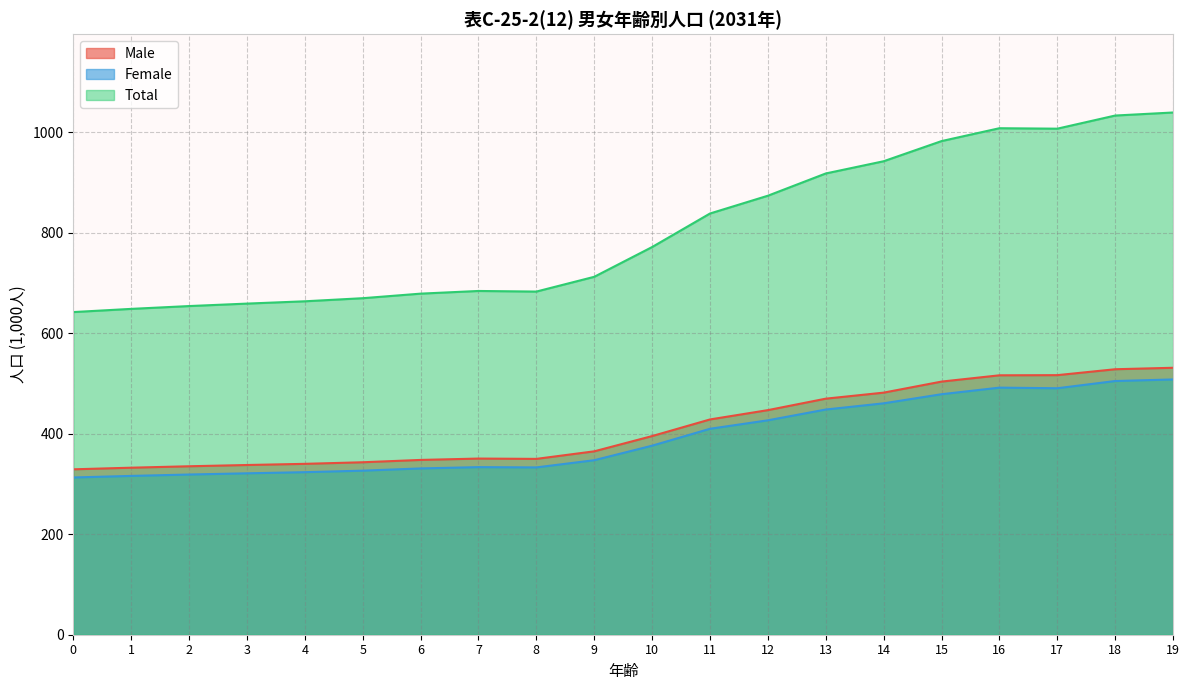

At how many categories does at least one series exceed 711?

11